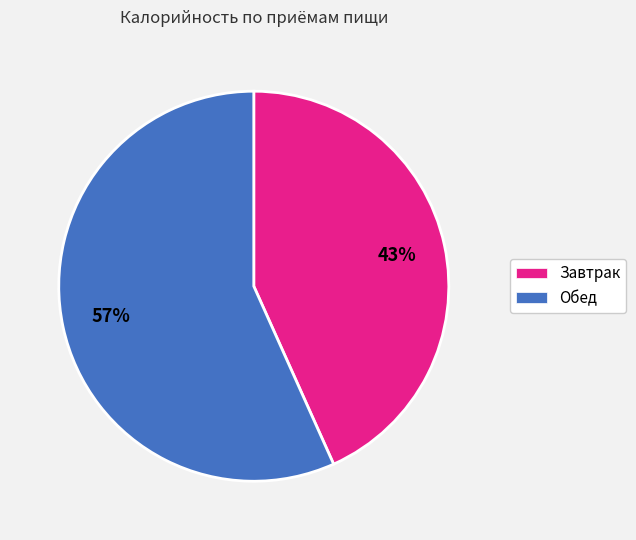

To the nearest percent, what percentage of the pie is Обед?

57%